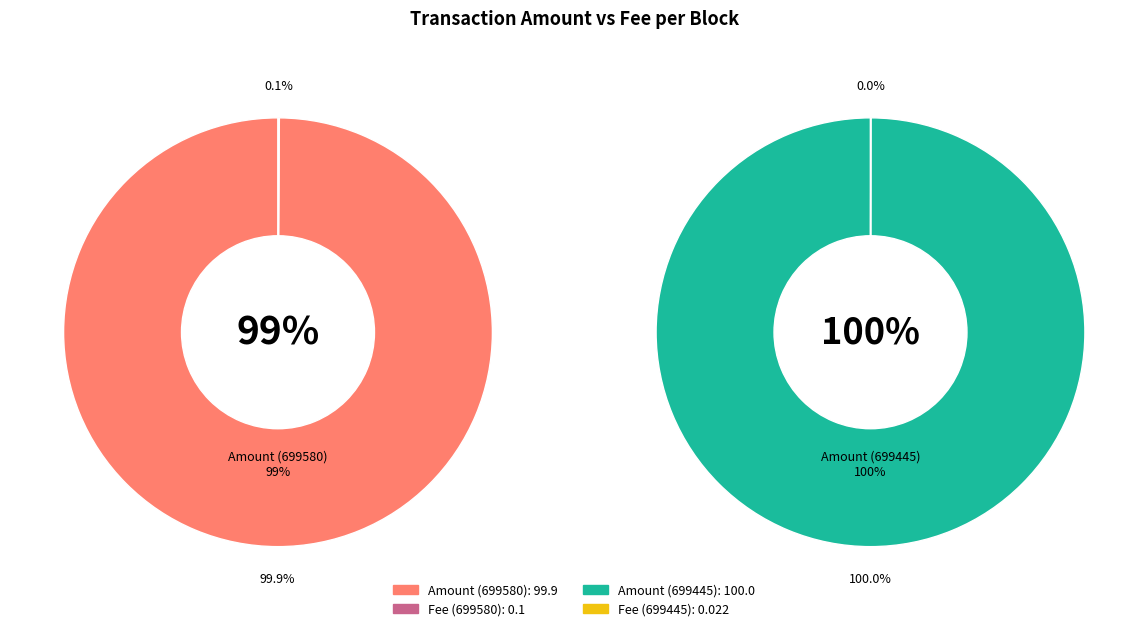

Rank the categories by value from lowest to highest.

Fee (699445), Fee (699580), Amount (699580), Amount (699445)